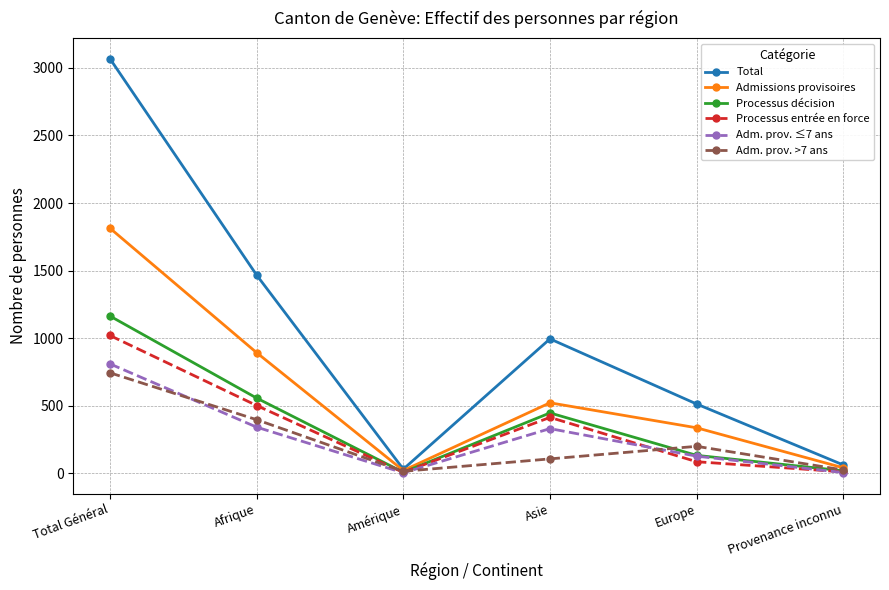

What is the spread (max minus min) of values at Afrique?

1125